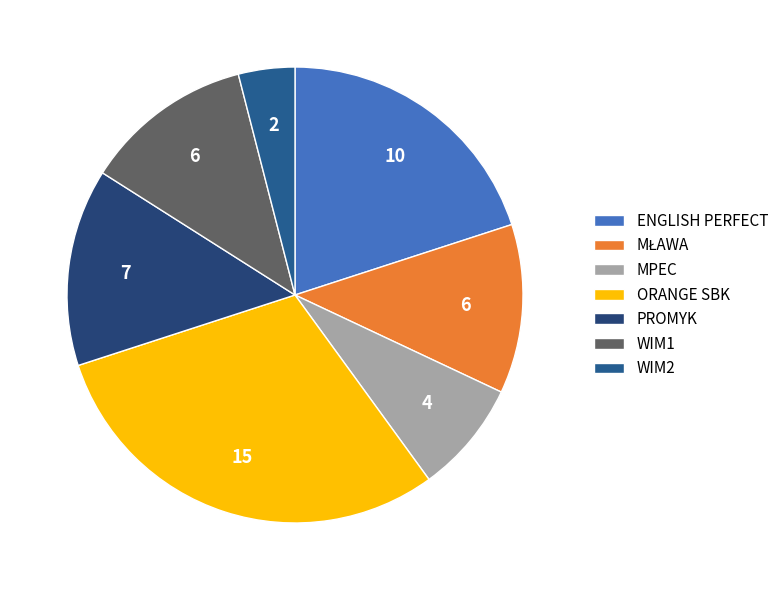

To the nearest percent, what portion does ENGLISH PERFECT represent?

20%